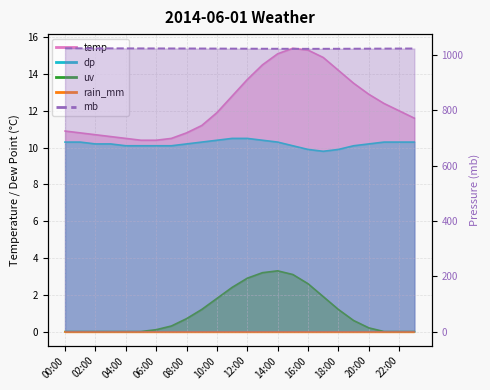

Which series changed the most between 08:00 and 10:00?

uv